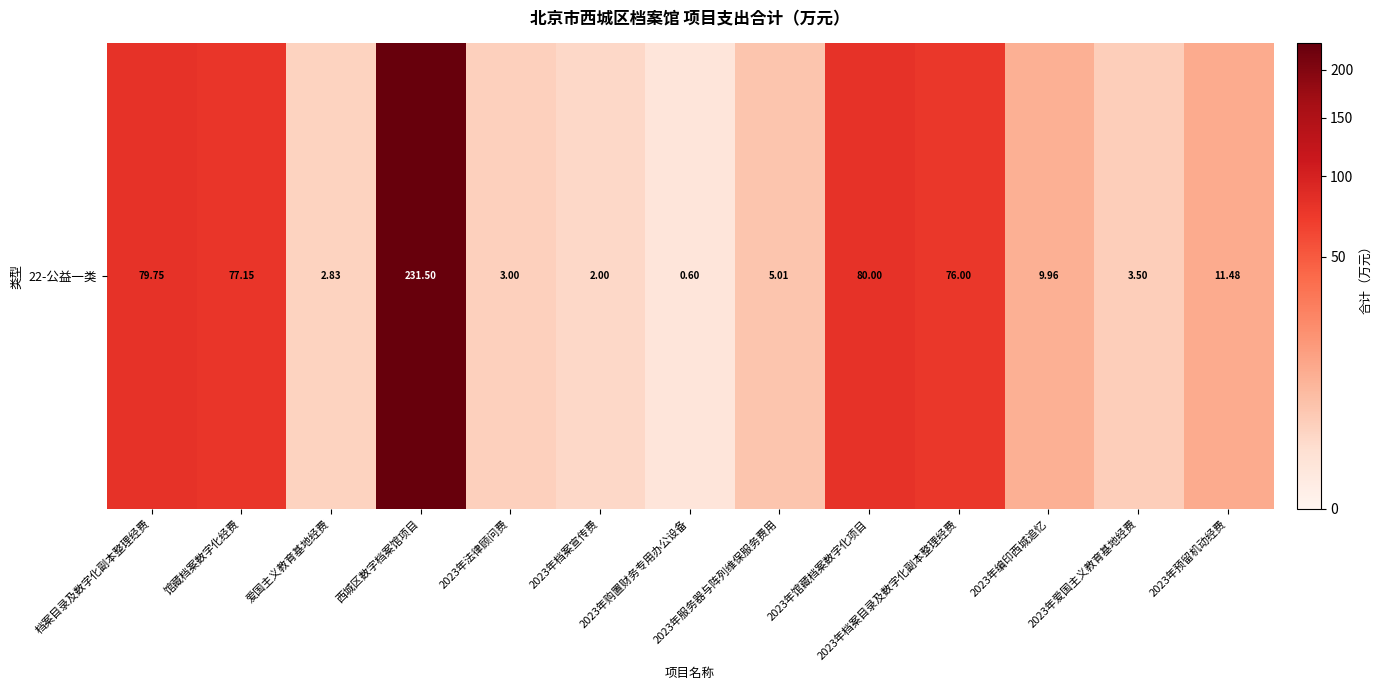

What is the maximum value shown in the chart?

231.5